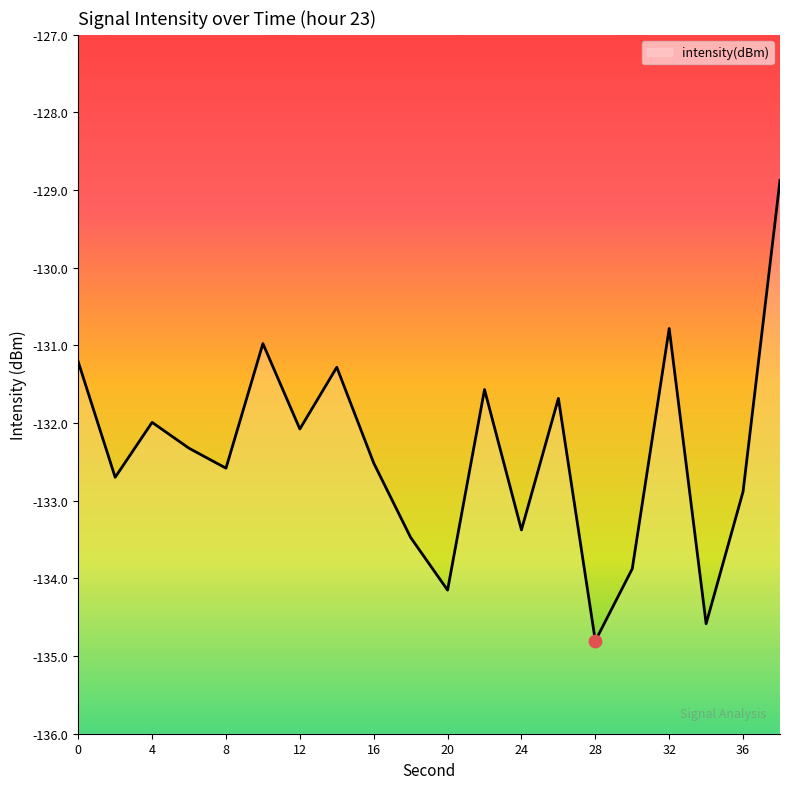

Between 12 and 18, which is larger?

12